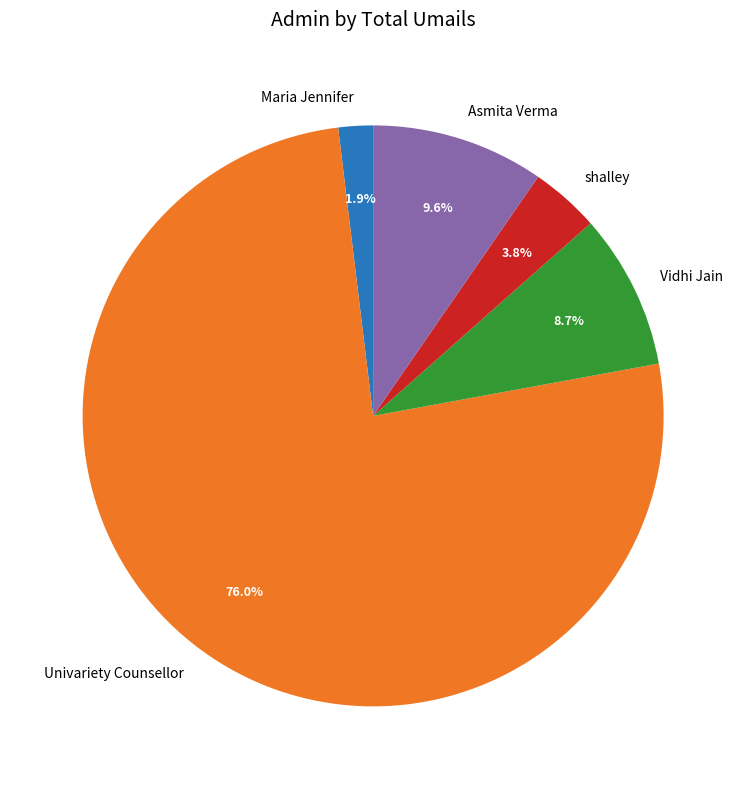

Which category has the smallest portion of the pie?

Maria Jennifer